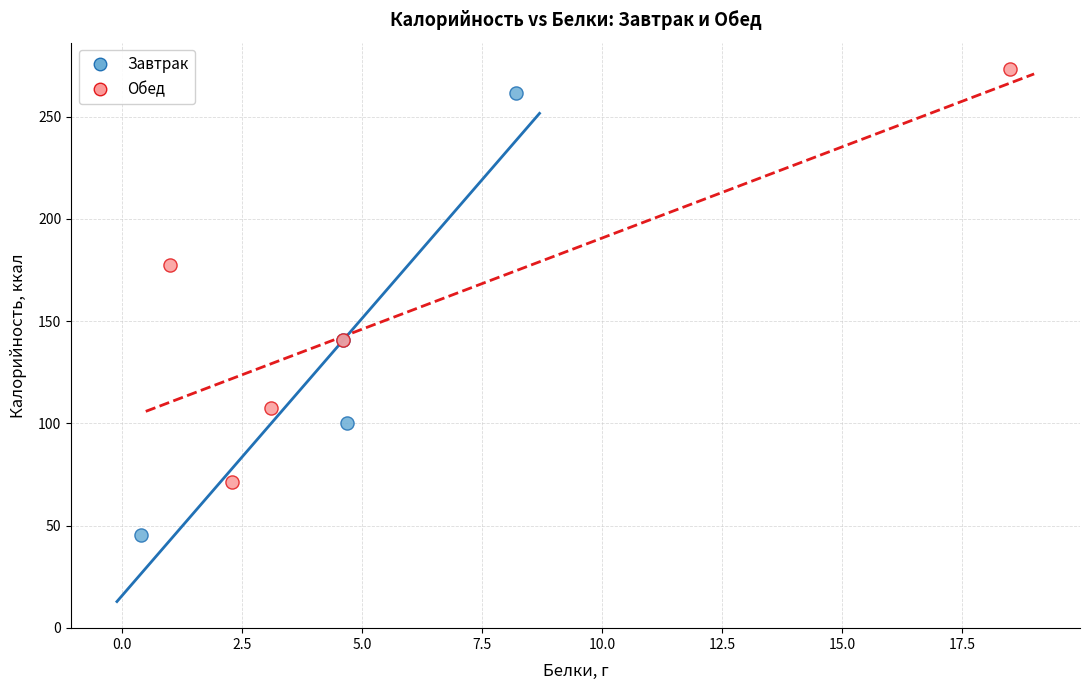

Which series reaches the minimum Y coordinate?

Завтрак